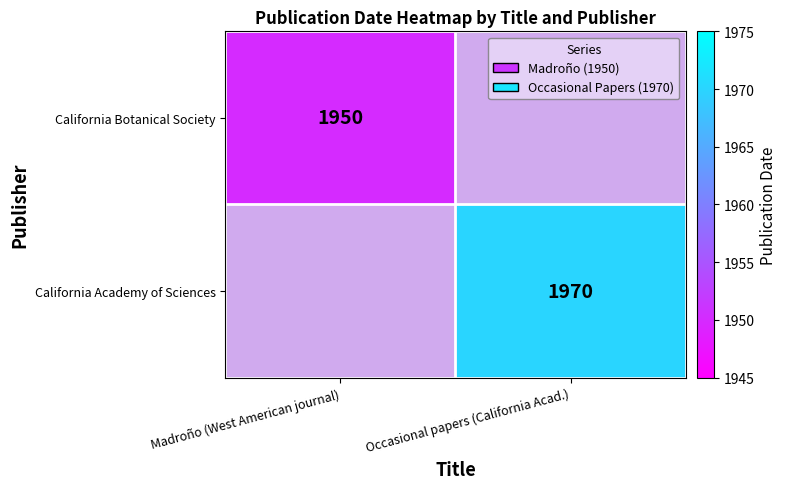

The value of California Botanical Society at Madroño (West American journal) is 1950. True or false?

True